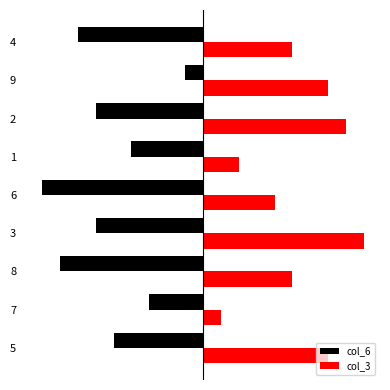

Which series has the largest total across all categories?

col_3